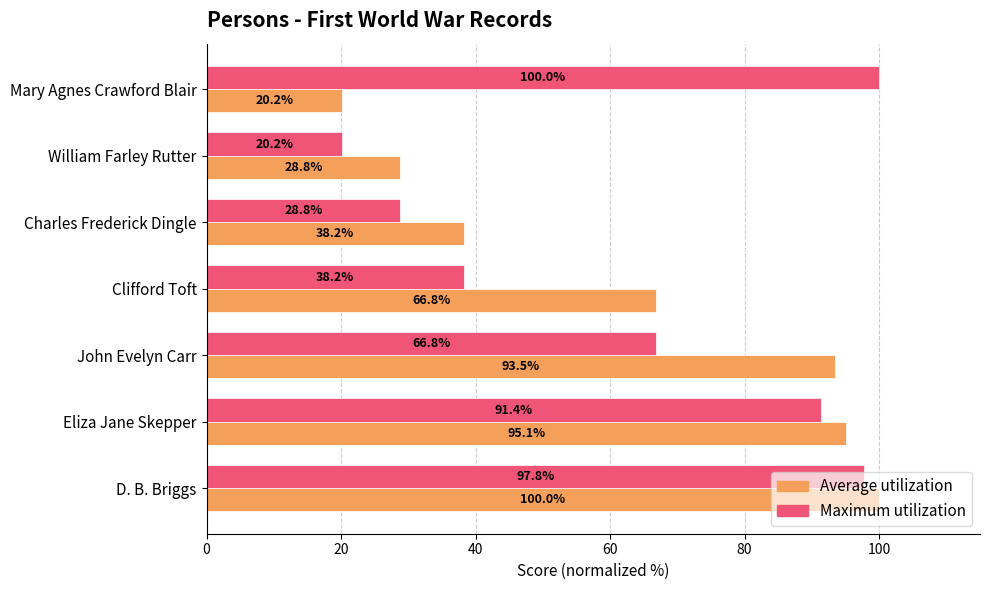

Rank the series by their average value, from highest to lowest.

Maximum utilization, Average utilization